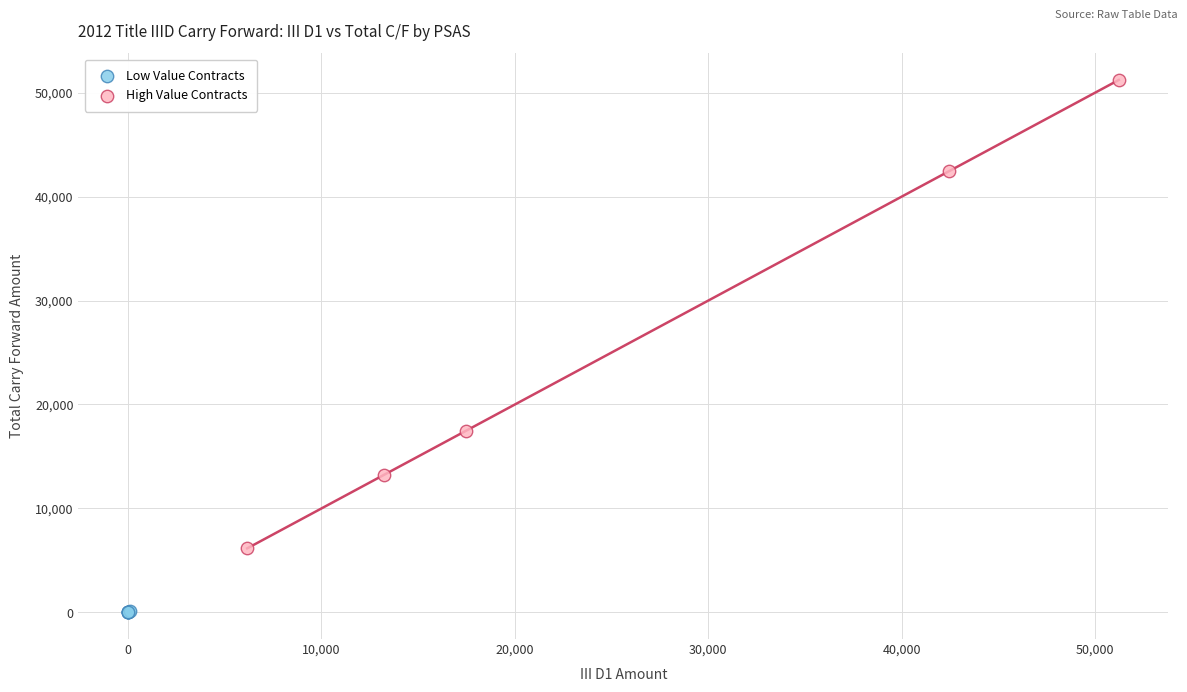

Which series contains the highest Y value?

High Value Contracts